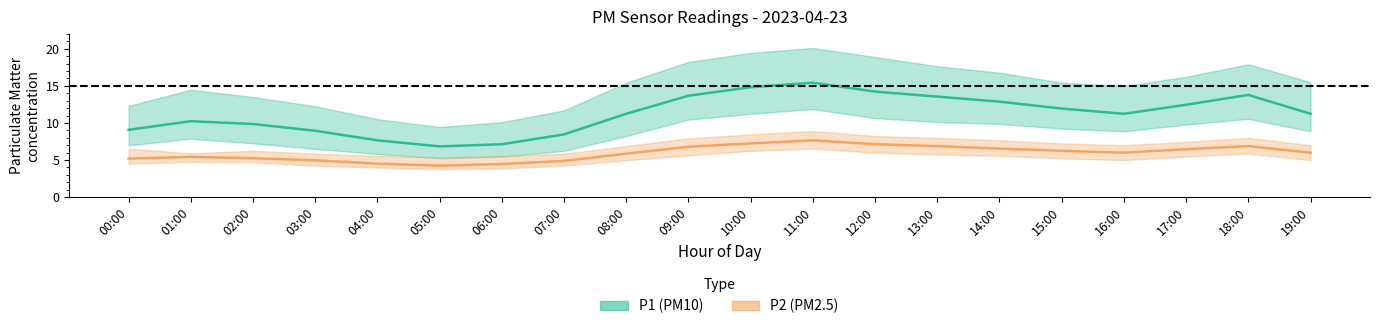

True or false: P2 (PM2.5) mean and P1 (PM10) mean intersect in this chart.

False